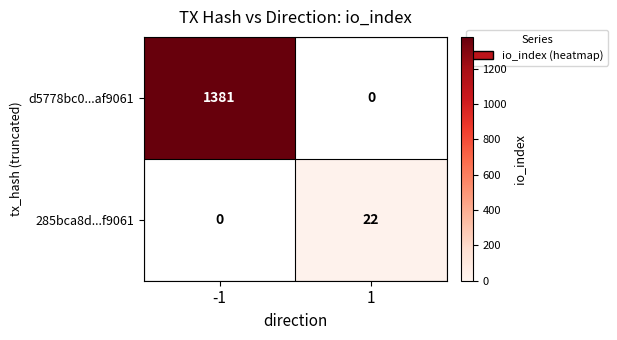

Count the number of data series in this chart.

2